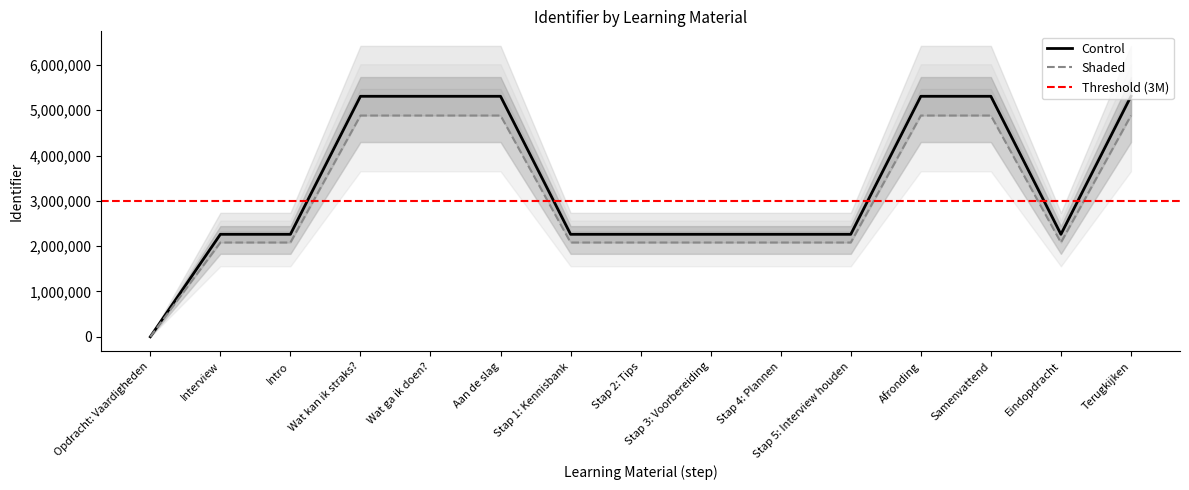

Does the chart have visible grid lines?

No